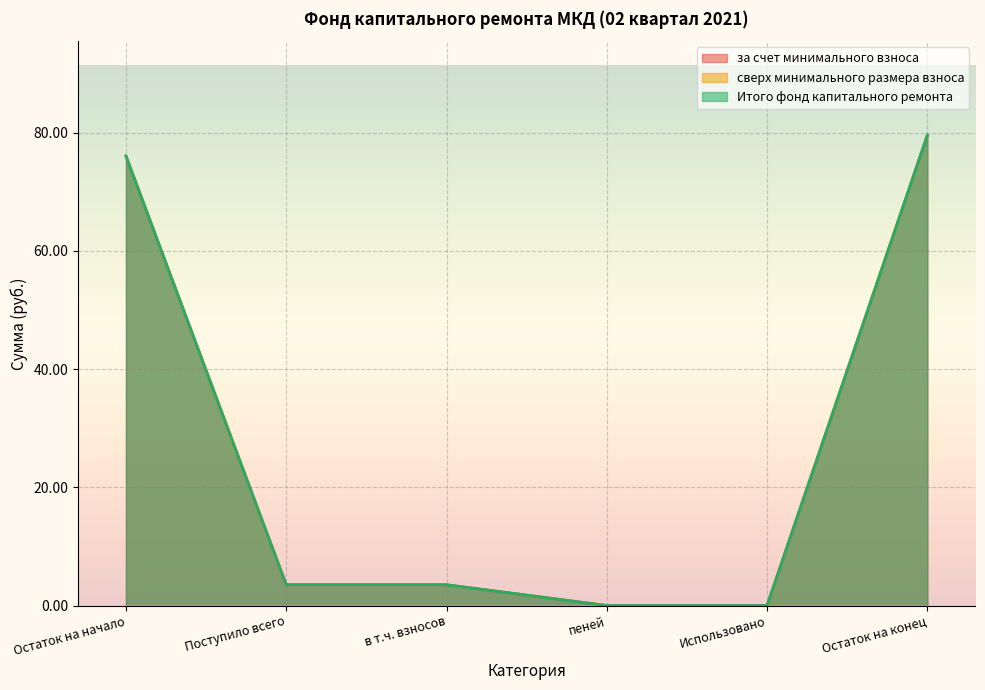

At which category is the sum across all series the highest?

Остаток на конец